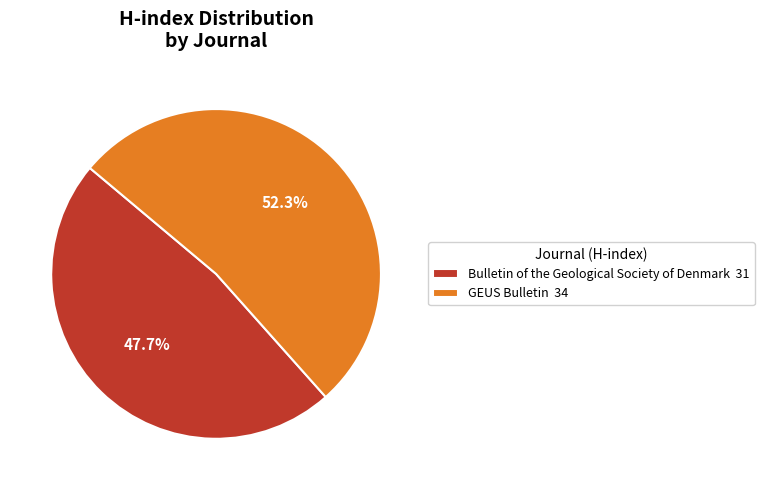

Approximately how many times larger is the value at Bulletin of the Geological Society of Denmark compared to GEUS Bulletin?

0.9